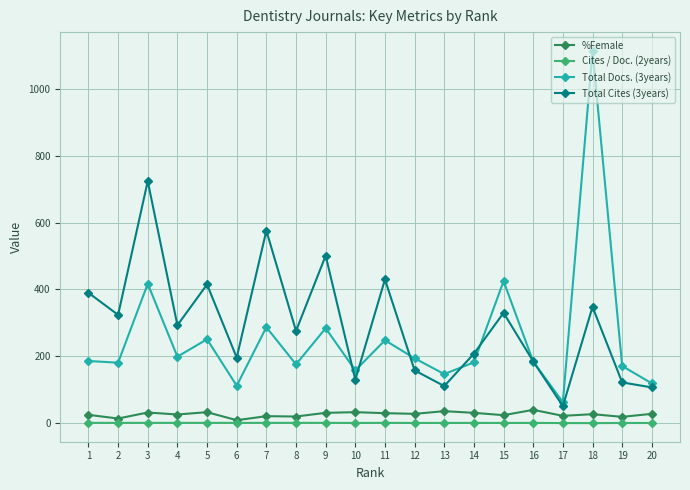

True or false: Cites / Doc. (2years) and Total Docs. (3years) intersect in this chart.

False